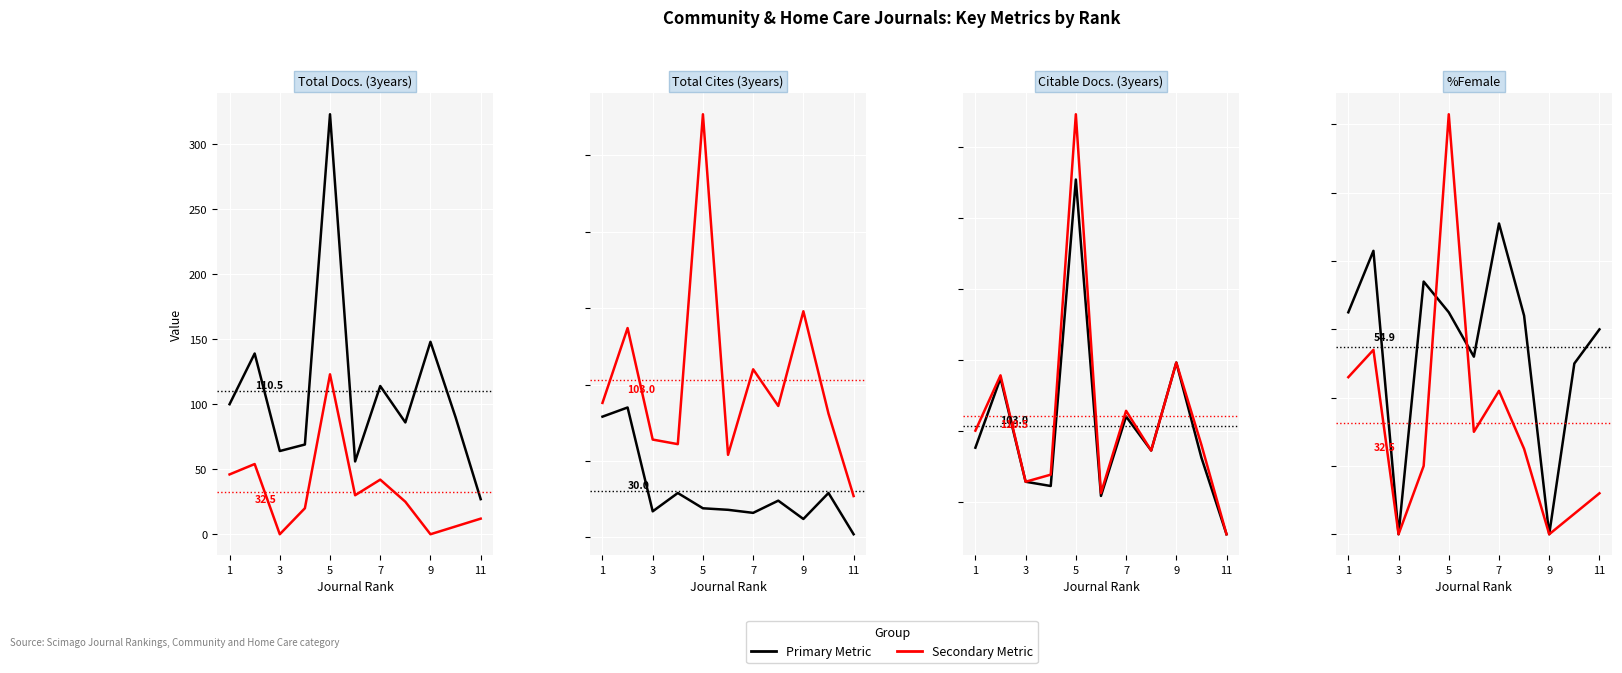

How many times do Total Docs. (3years) and %Female cross each other?

3